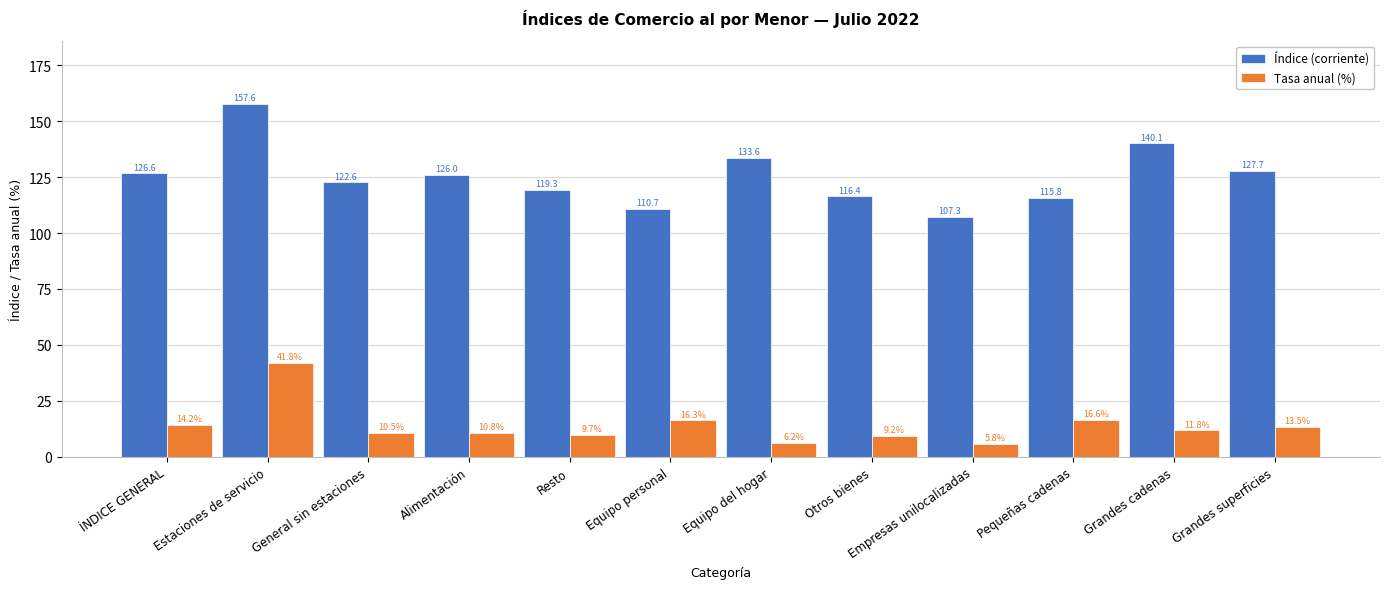

What is the difference between the second highest and second lowest values in the Tasa anual (%) series?

10.4